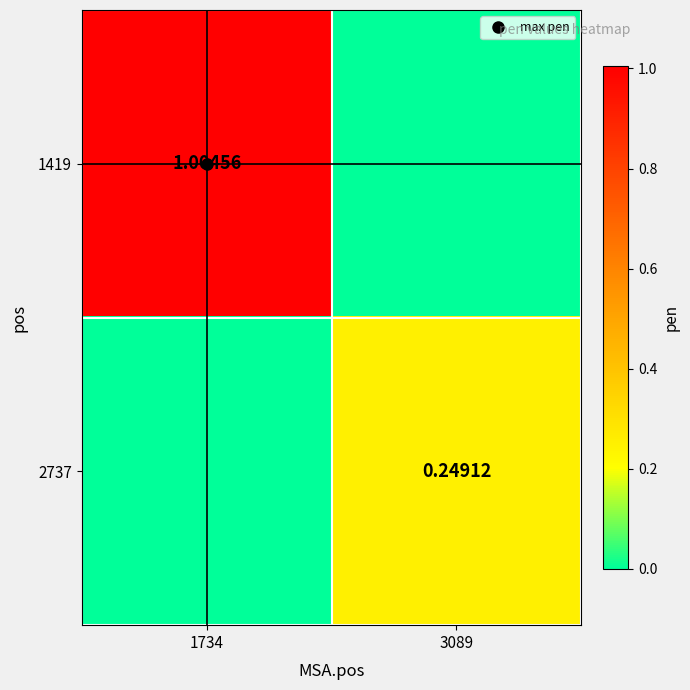

At which label does 1419 reach its peak?

1734